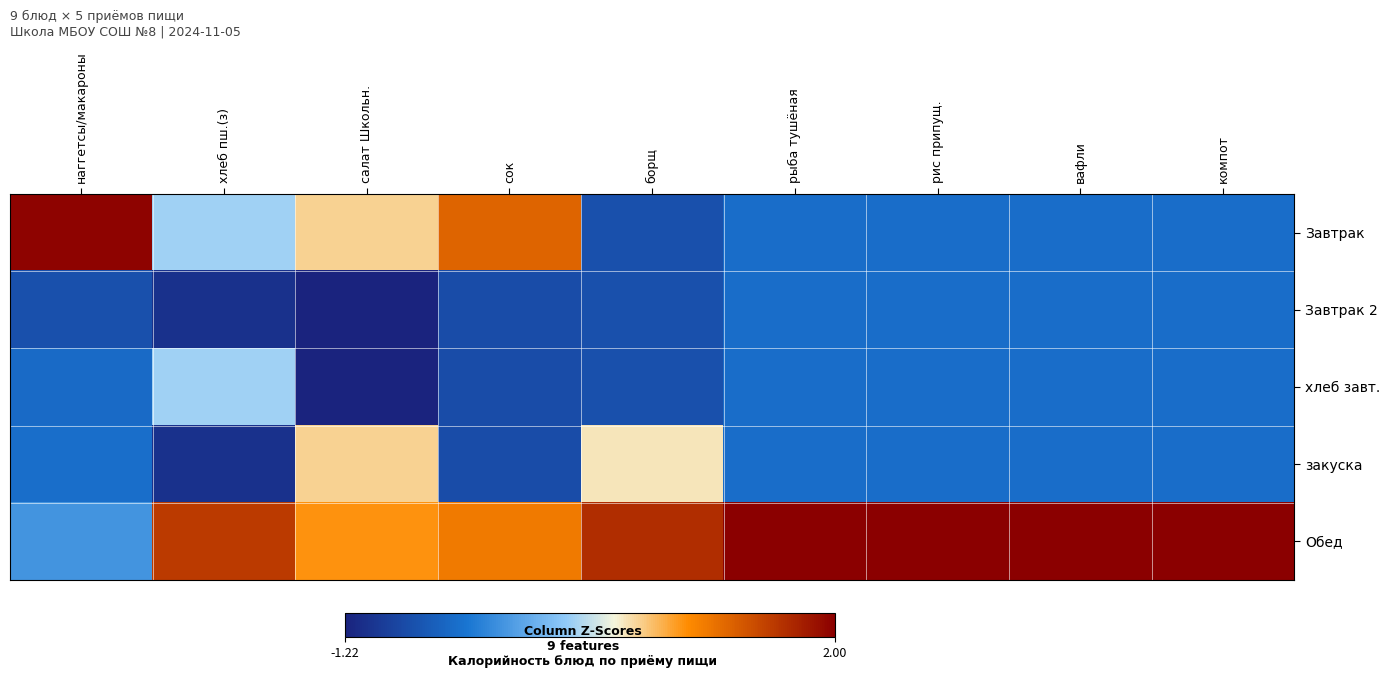

List the series in order of their peak value, highest first.

Обед, Завтрак, закуска, хлеб завт., Завтрак 2